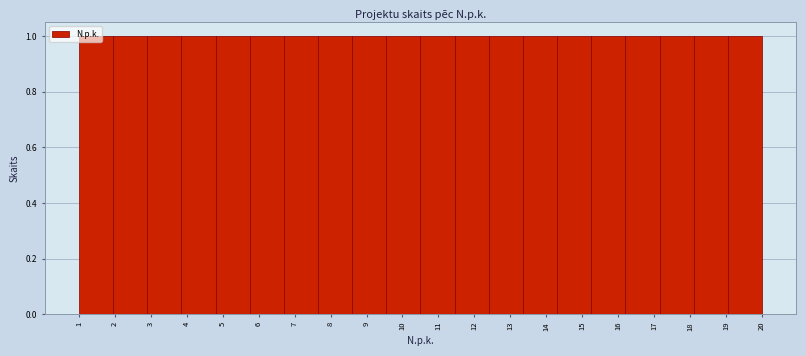

How tall is the bar that spans 12.40 to 13.35 on the x-axis? Neither the bar edges nor the heights are printed on the chart, so give them approximately, as read against the axes.

1